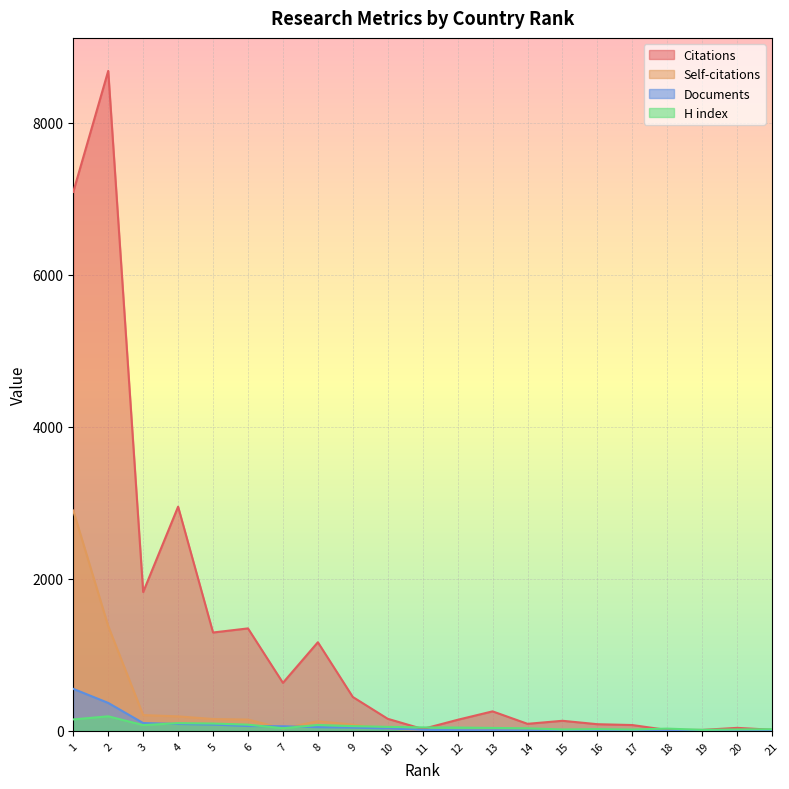

What is the sum of all Self-citations values?

5322